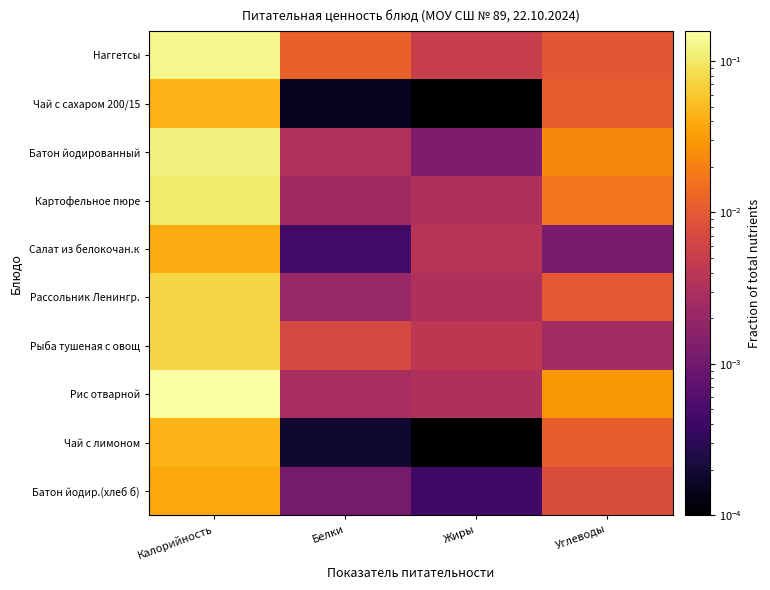

Between Жиры and Углеводы, which is larger?

Углеводы